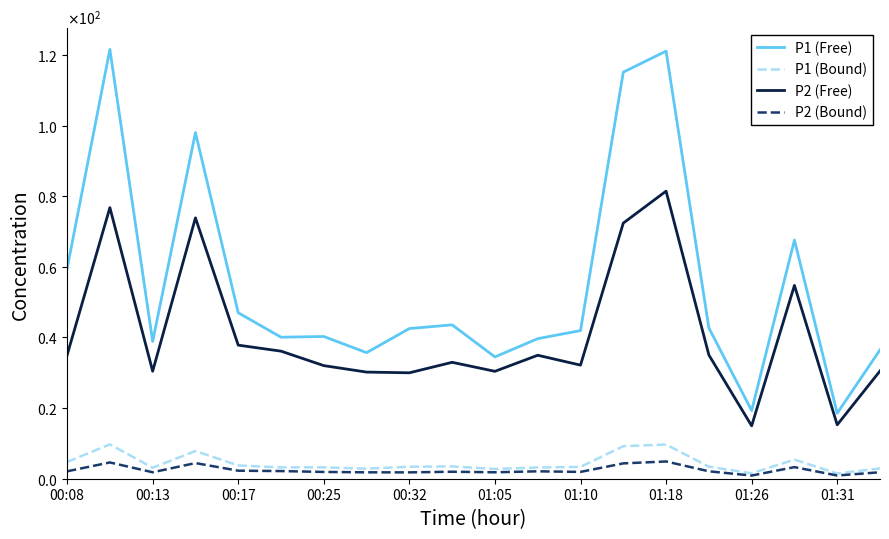

What are all the series names shown in the legend?

P1 (Free), P1 (Bound), P2 (Free), P2 (Bound)